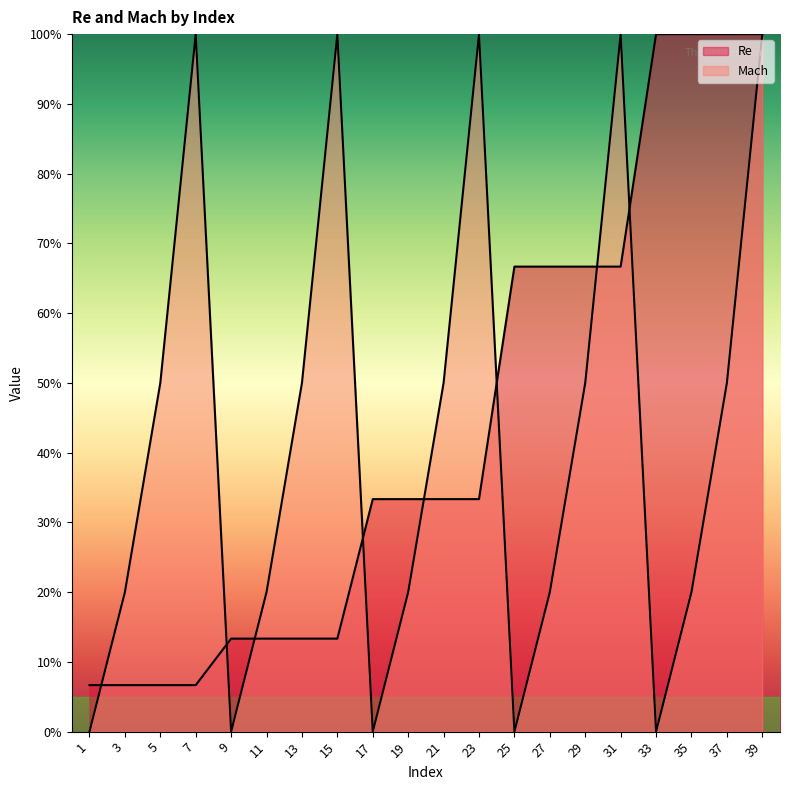

At how many categories does at least one series exceed 0?

20